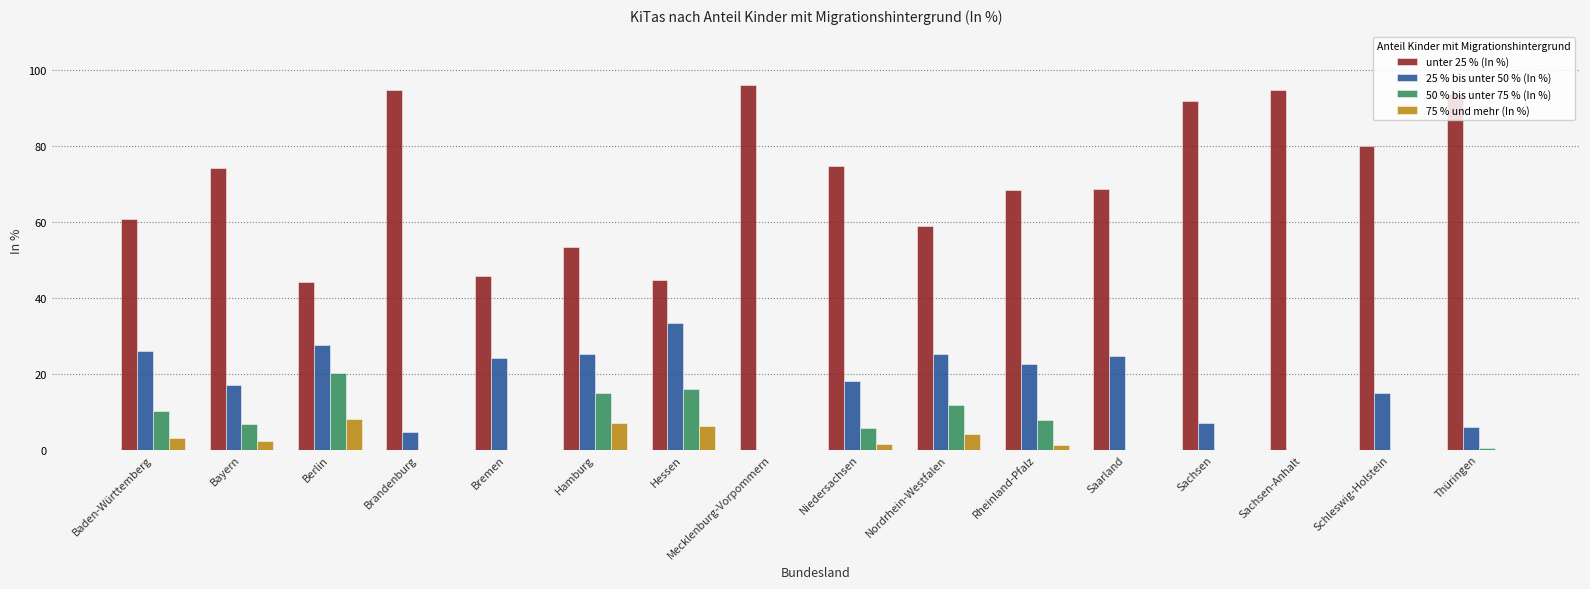

What is the sum of the 50 % bis unter 75 % (In %) values at Bayern and Berlin?

27.0